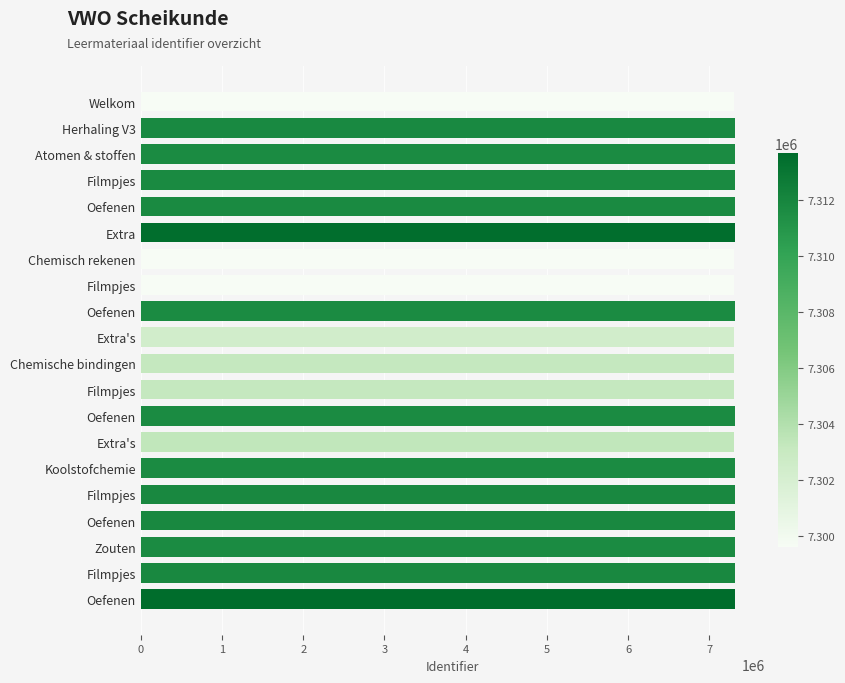

How many bars are there in total?

20